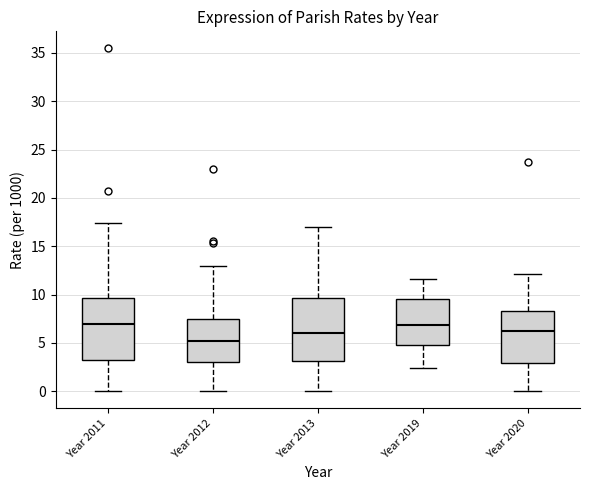

Reading left to right, transcribe this box plot: for each box, give where its median line is, the range the box spans, and where its two whiskers end, as read against the y-axis. The values are not printed on the chart, so give them approximately, as read against the axis.

Year 2011: median 7.0, box 3.0 to 9.5, whiskers 0.0 to 17.5
Year 2012: median 5.0, box 3.0 to 7.5, whiskers 0.0 to 13.0
Year 2013: median 6.0, box 3.0 to 9.5, whiskers 0.0 to 17.0
Year 2019: median 7.0, box 5.0 to 9.5, whiskers 2.5 to 11.5
Year 2020: median 6.0, box 3.0 to 8.5, whiskers 0.0 to 12.0